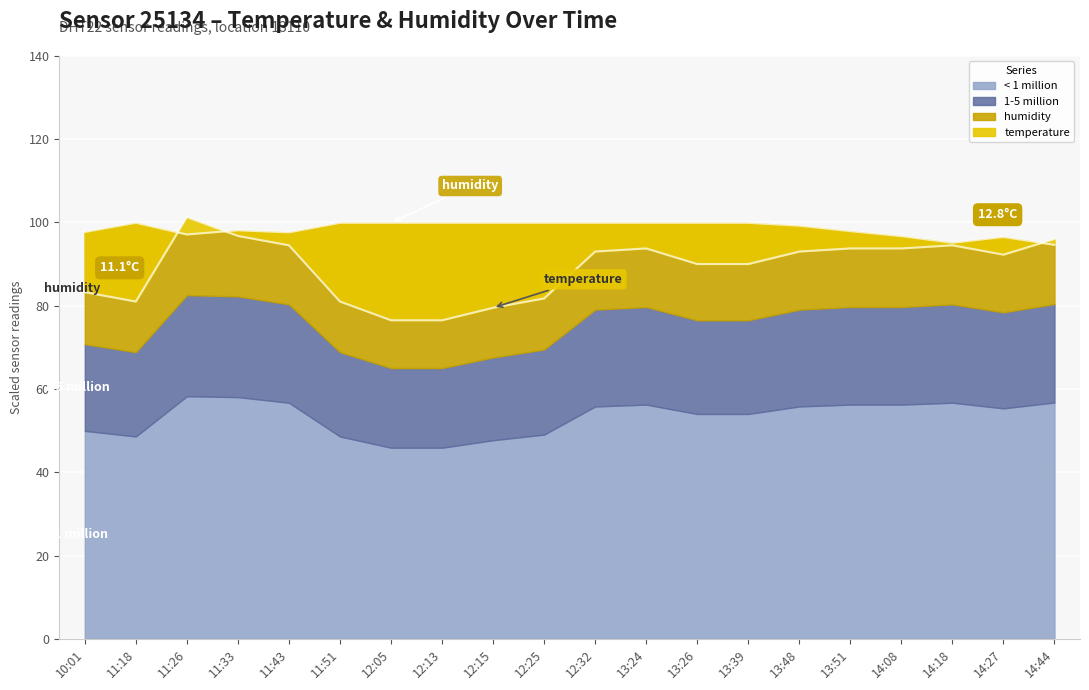

What is the highest value of the humidity series?

99.9